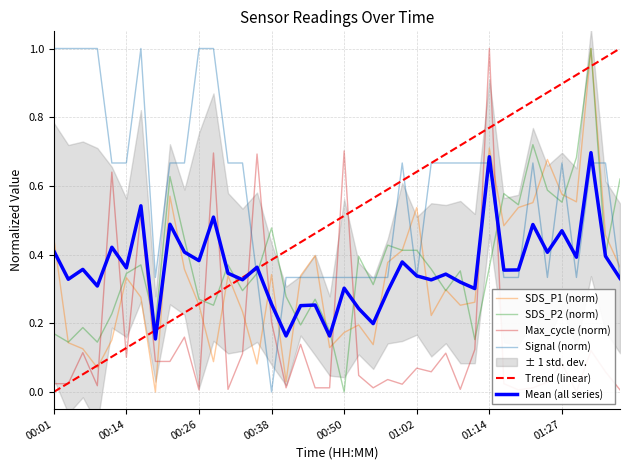

Which category has the lowest value in the SDS_P2 (norm) series?

00:50